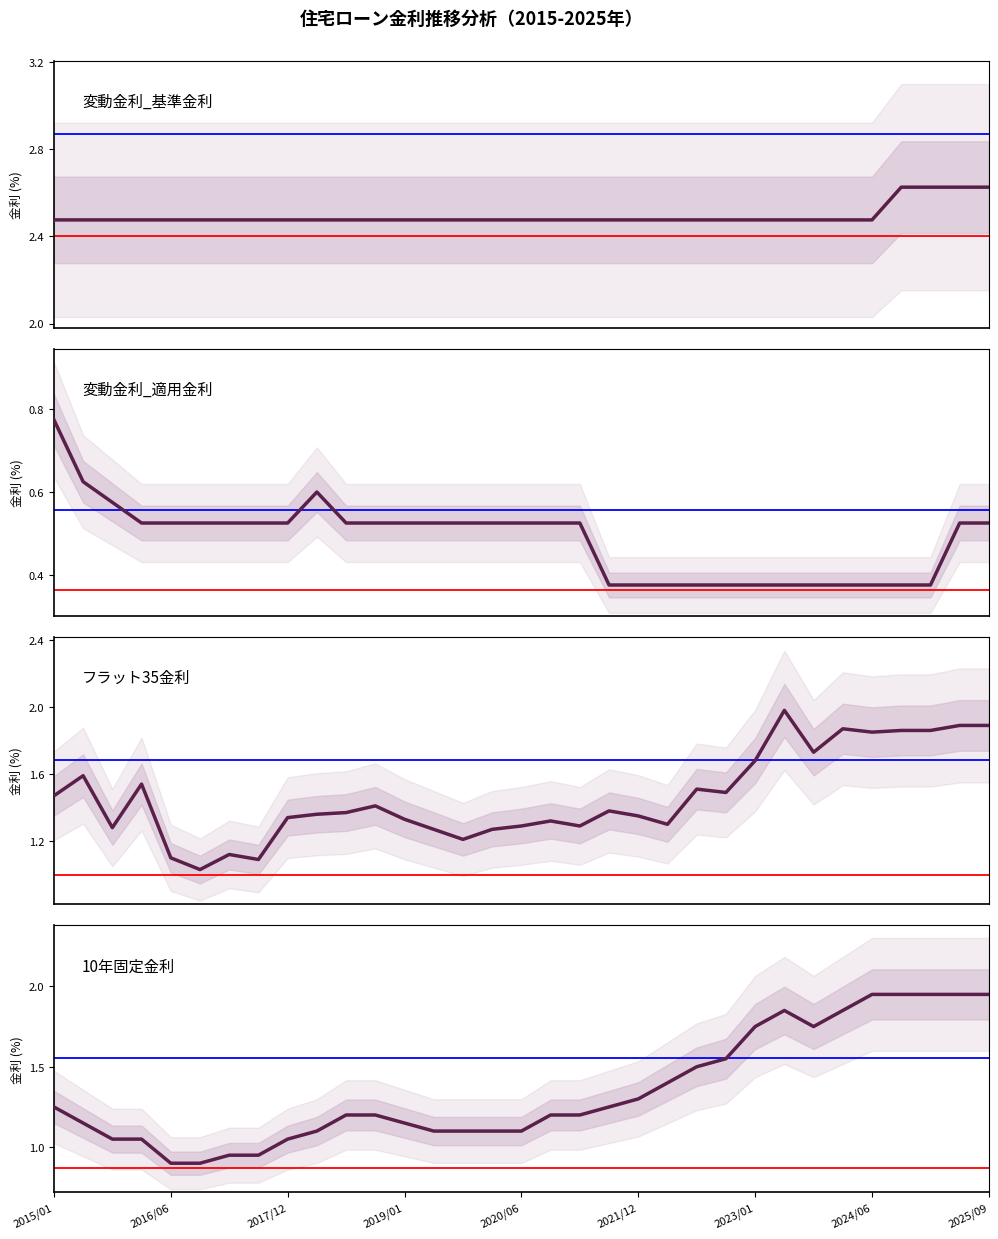

How many interior local peaks does the 変動金利_適用金利 series have?

1